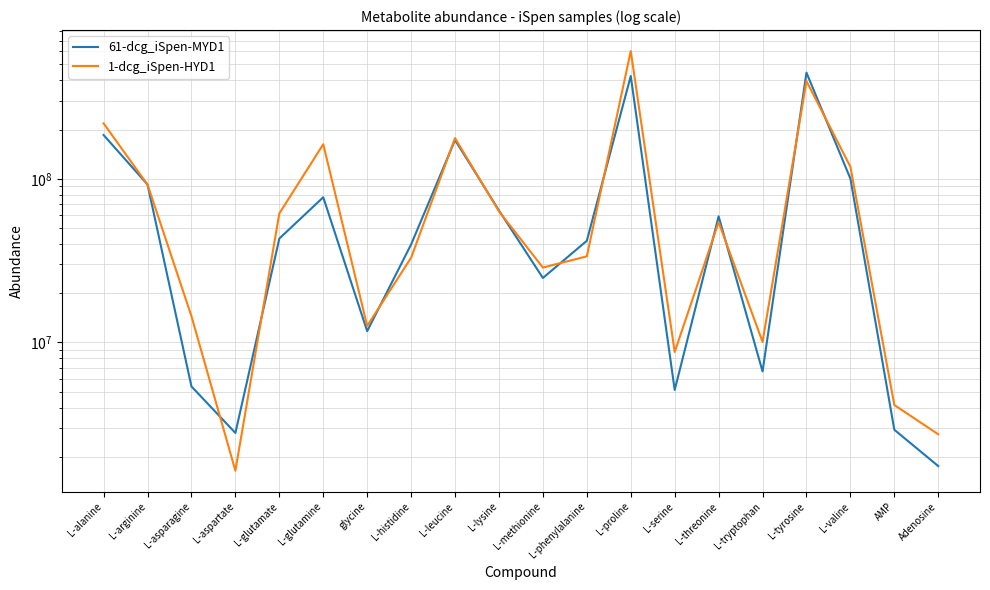

Which series has the largest total across all categories?

1-dcg_iSpen-HYD1